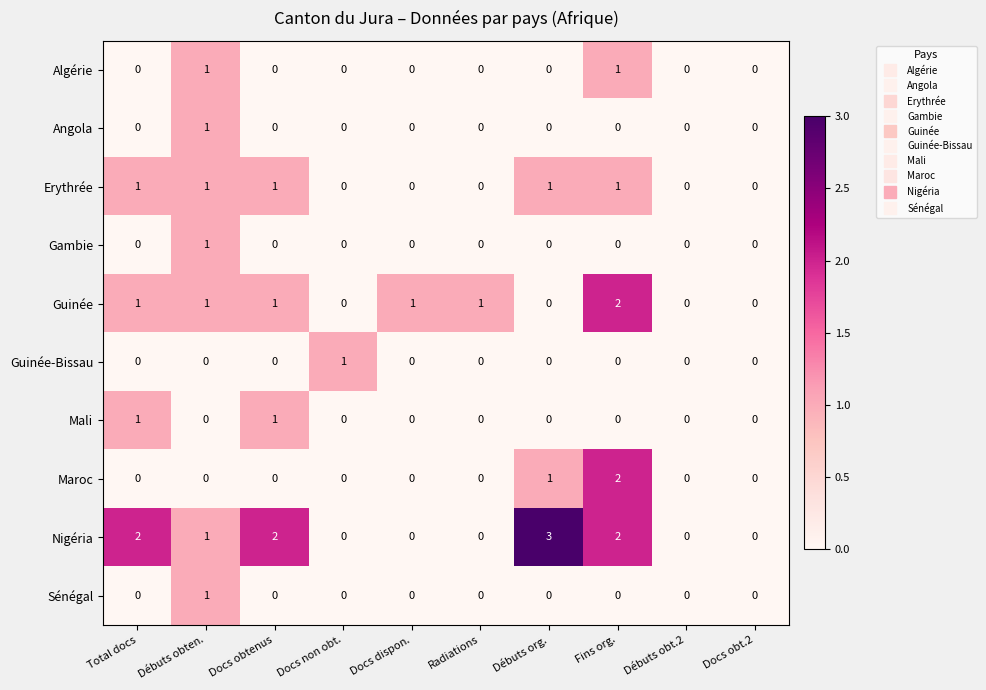

What is the maximum value shown in the chart?

3